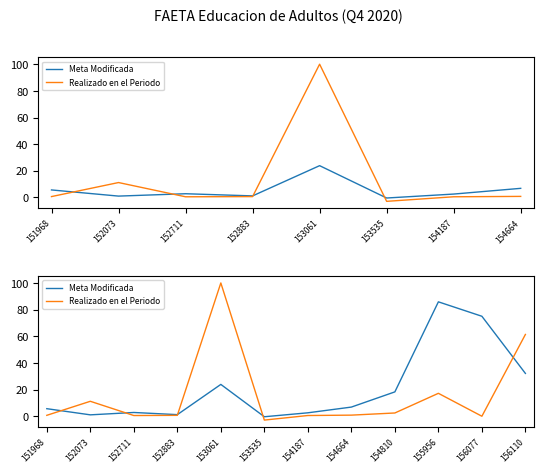

At 151968, list the series in order from smallest to largest.

Realizado en el Periodo, Meta Modificada